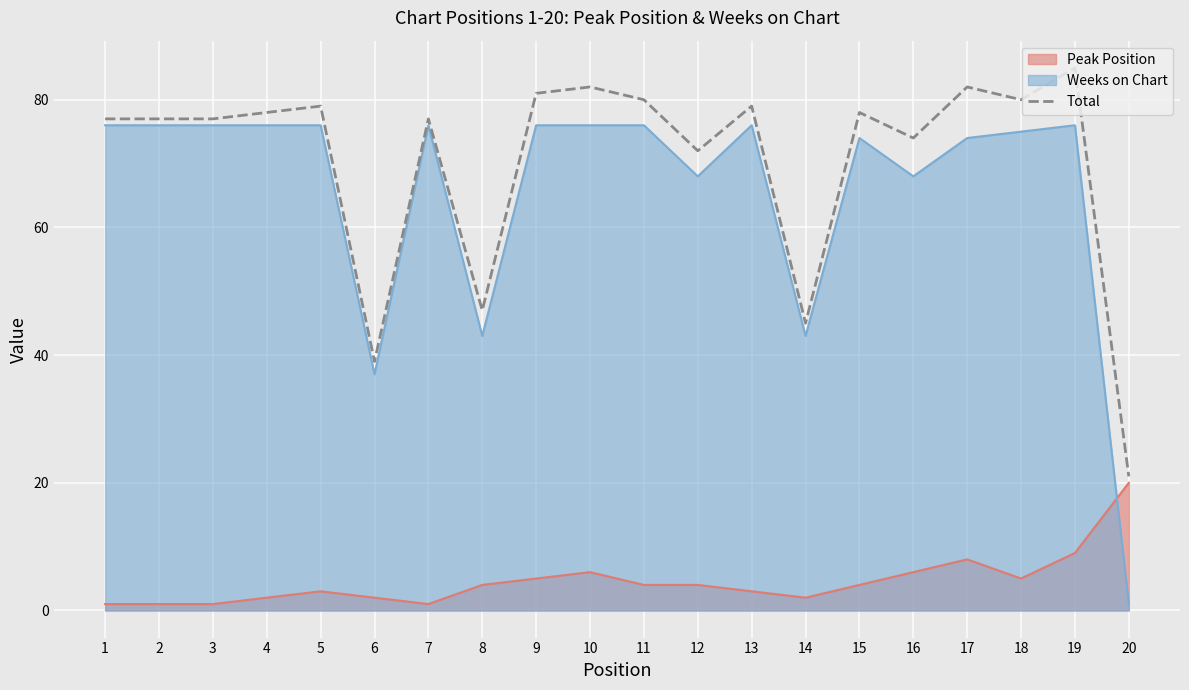

The chart shows a value of 39 at 6. True or false?

True